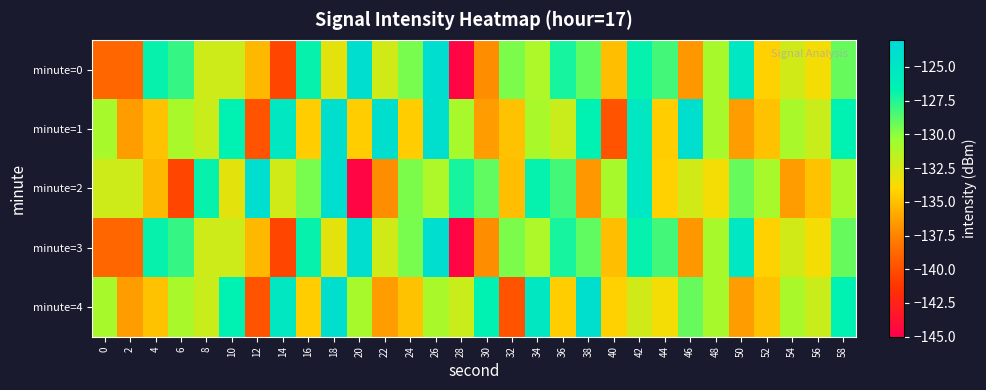

List the series in order of their peak value, lowest first.

minute=1, minute=4, minute=0, minute=2, minute=3